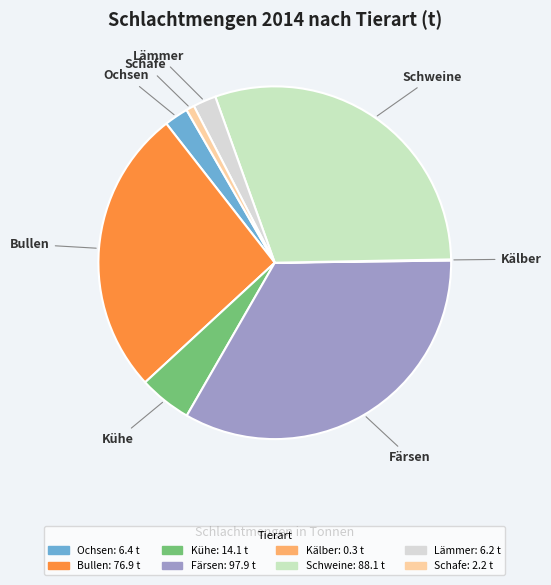

Combined, do Schweine and Bullen account for over 50%?

Yes